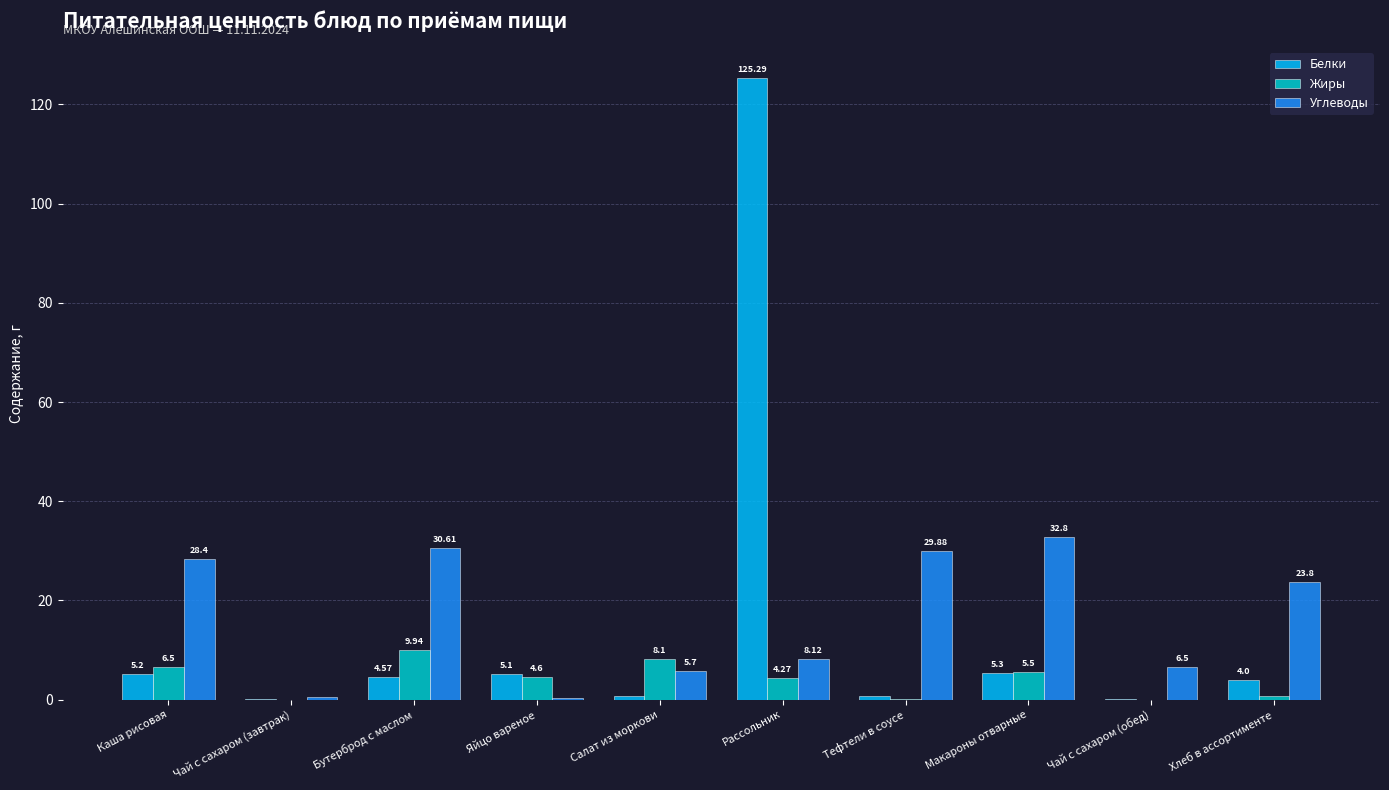

Between Каша рисовая and Яйцо вареное, which series saw the biggest shift?

Углеводы